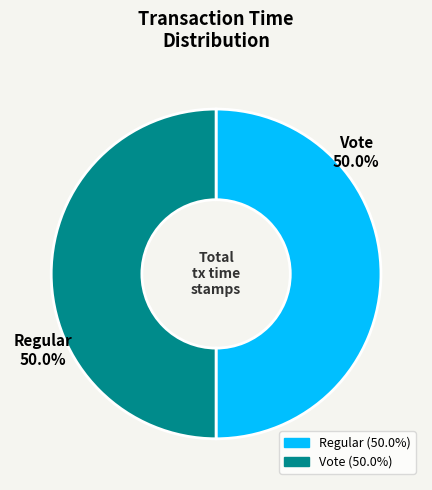

To the nearest percent, what portion does Regular represent?

50%